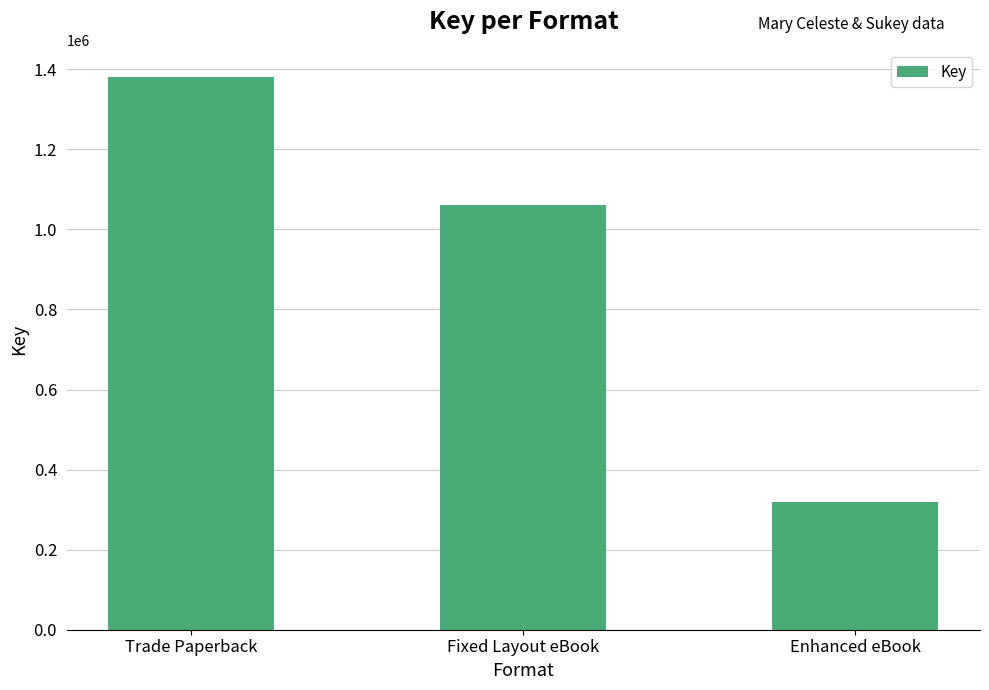

How many values are below 1061681?

1